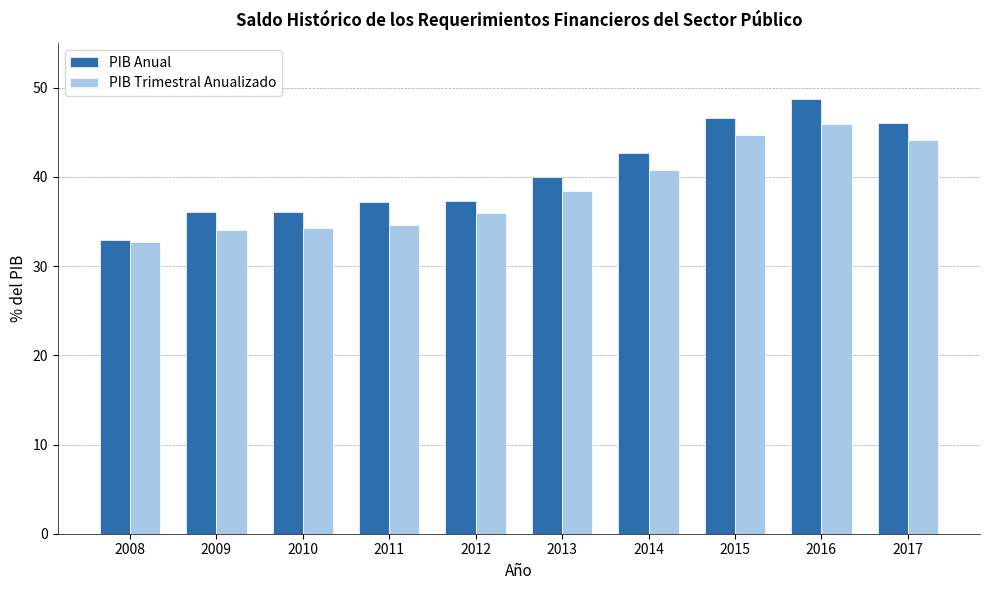

What is the value of the PIB Anual bar at the 8th from the left?

46.6